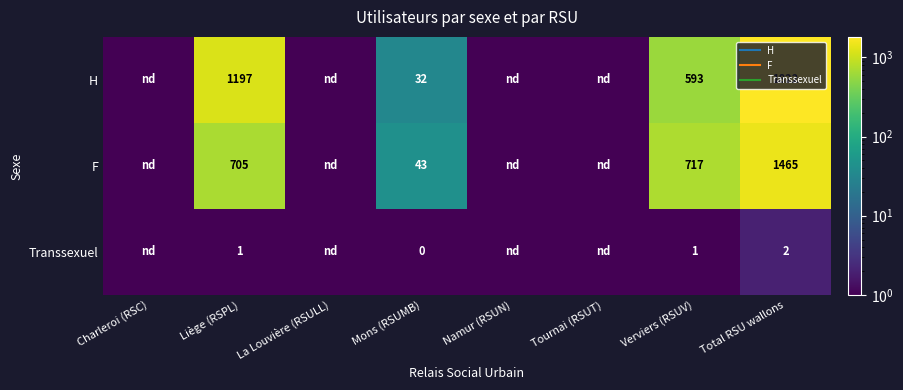

List the series in order of their peak value, highest first.

H, F, Transsexuel